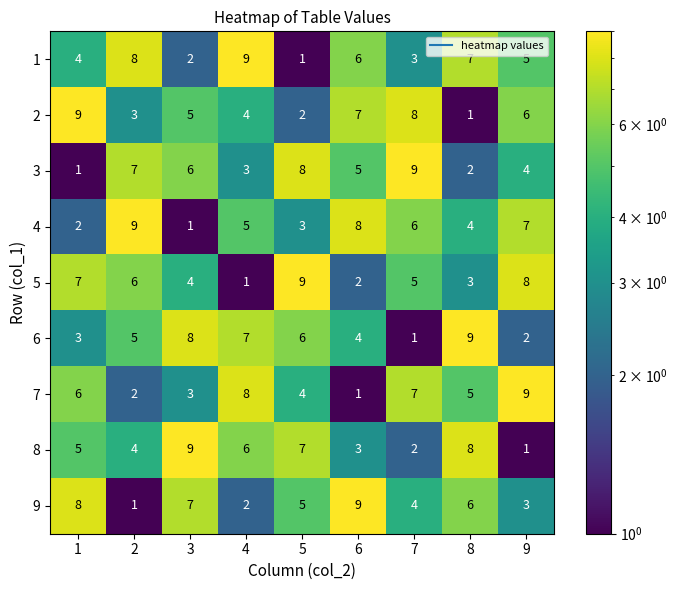

Is it true that 3 equals 5 at 6?

True